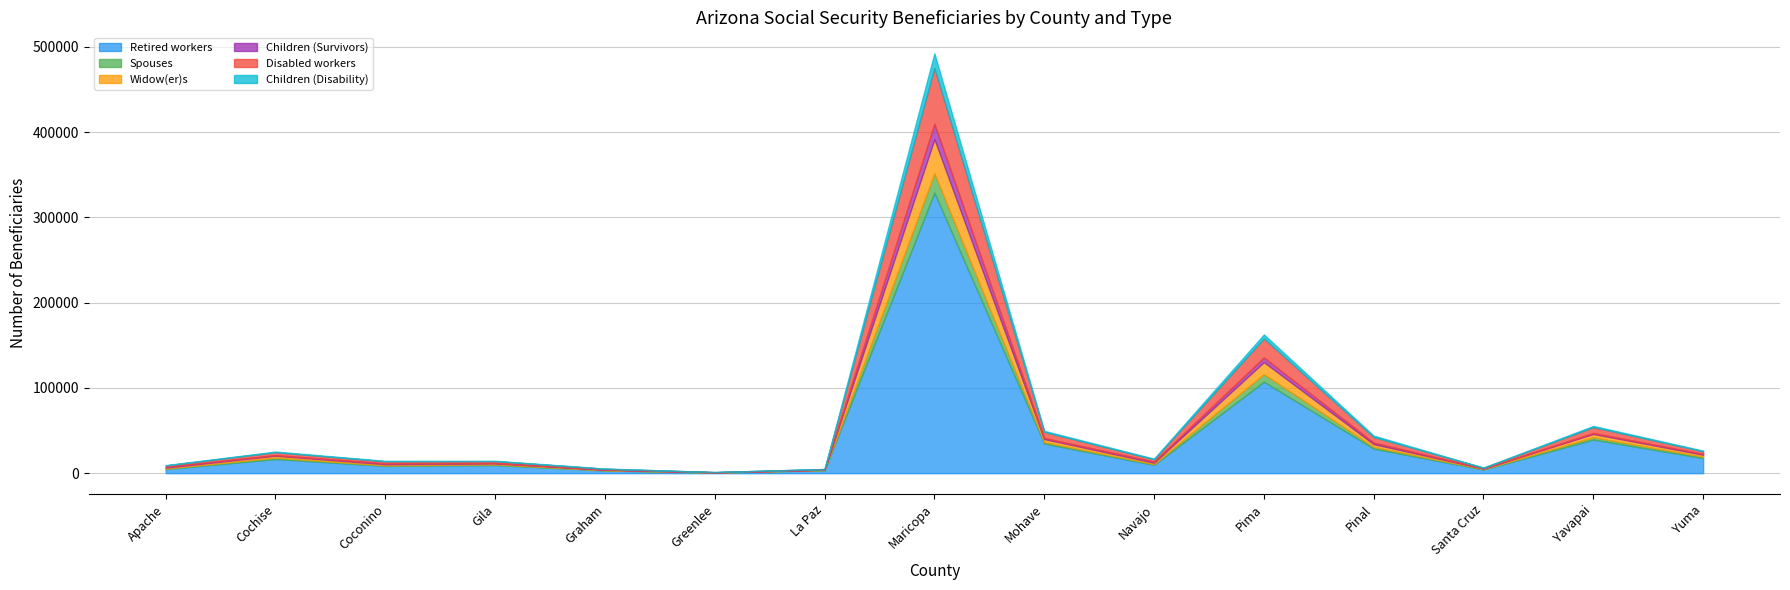

True or false: Disabled workers has a value of 3146 at Mohave.

False